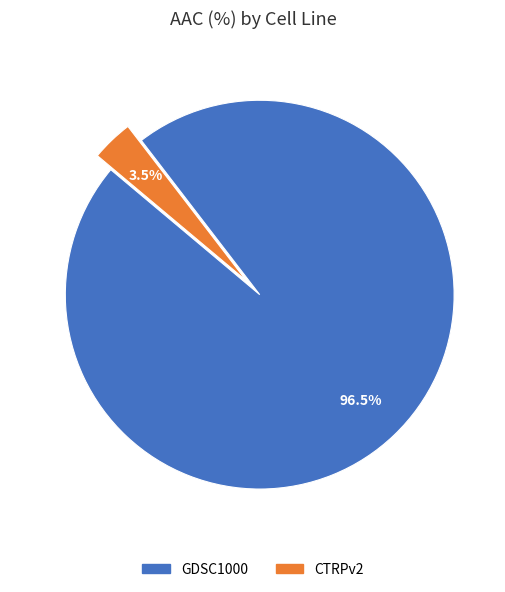

Which category has the smallest portion of the pie?

CTRPv2